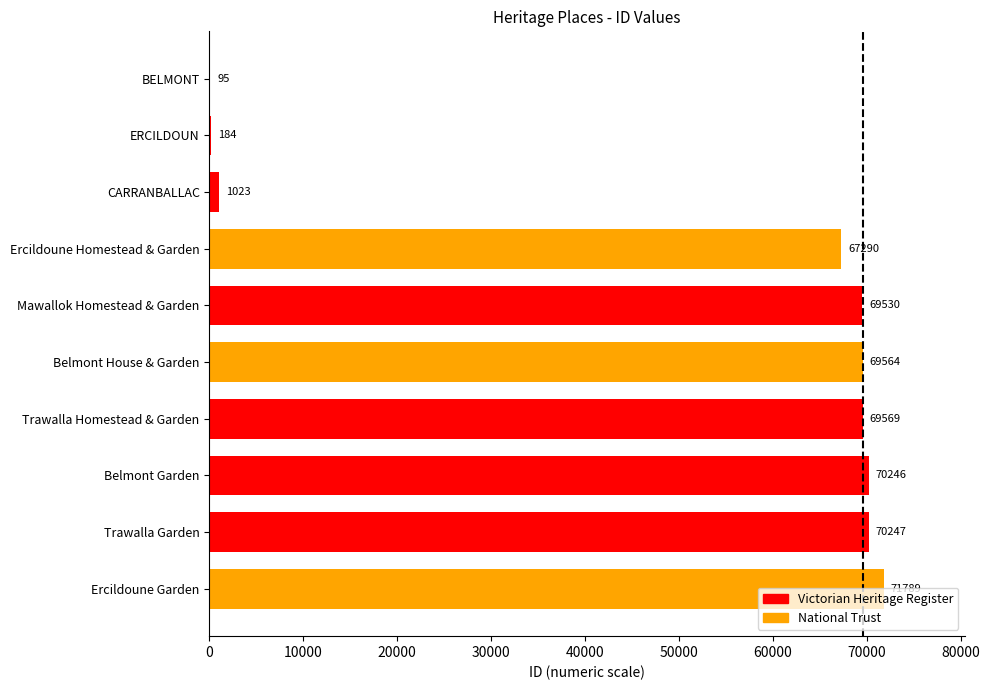

What is the sum of all values?

489537